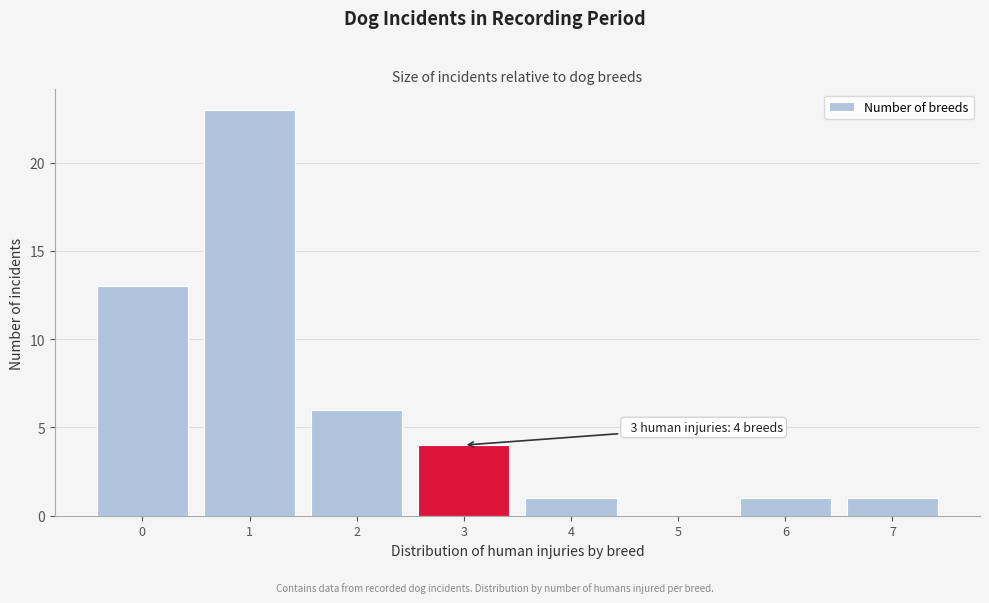

Reading left to right, what are all the values shown in this chart?

0=13	1=23	2=6	3=4	4=1	5=0	6=1	7=1